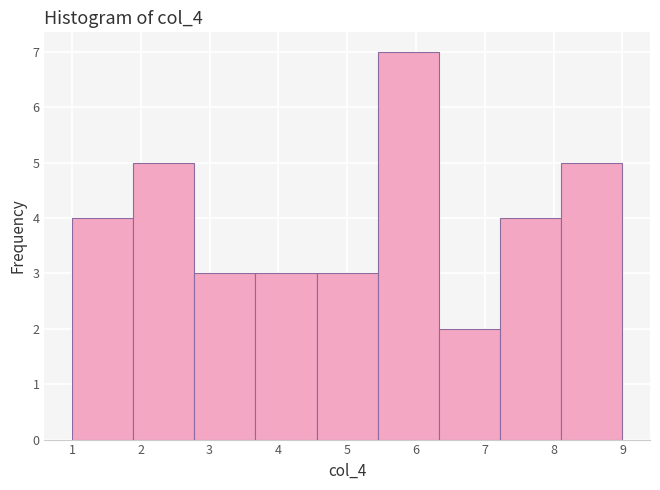

What is the height of the bar covering 5.4 to 6.3 on the x-axis? Neither the bar edges nor the heights are printed on the chart, so give them approximately, as read against the axes.

7